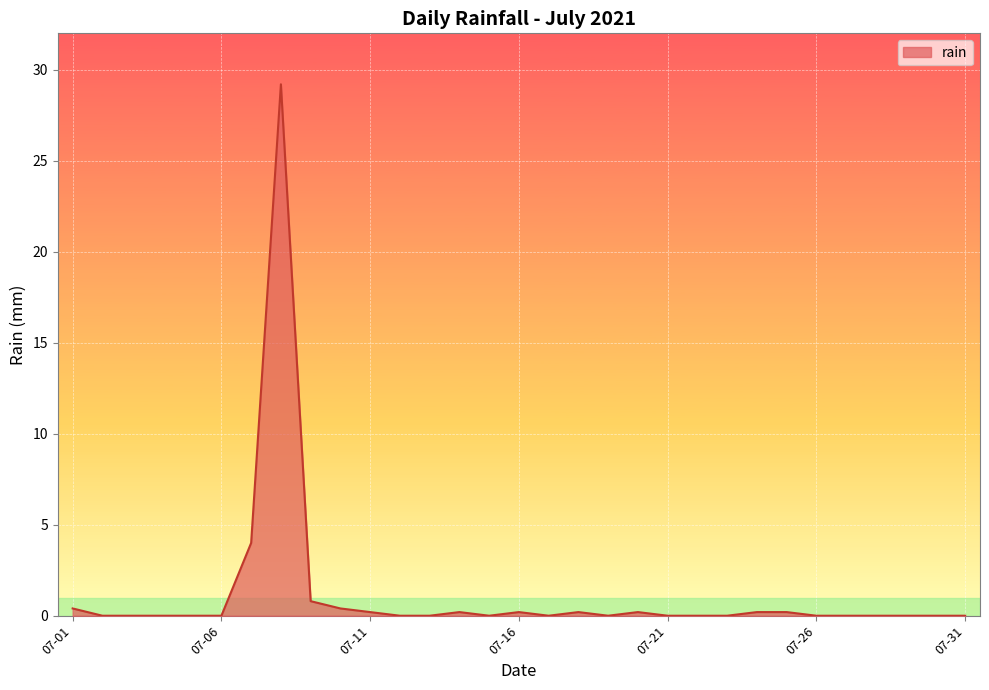

What is the greatest value displayed?

29.2